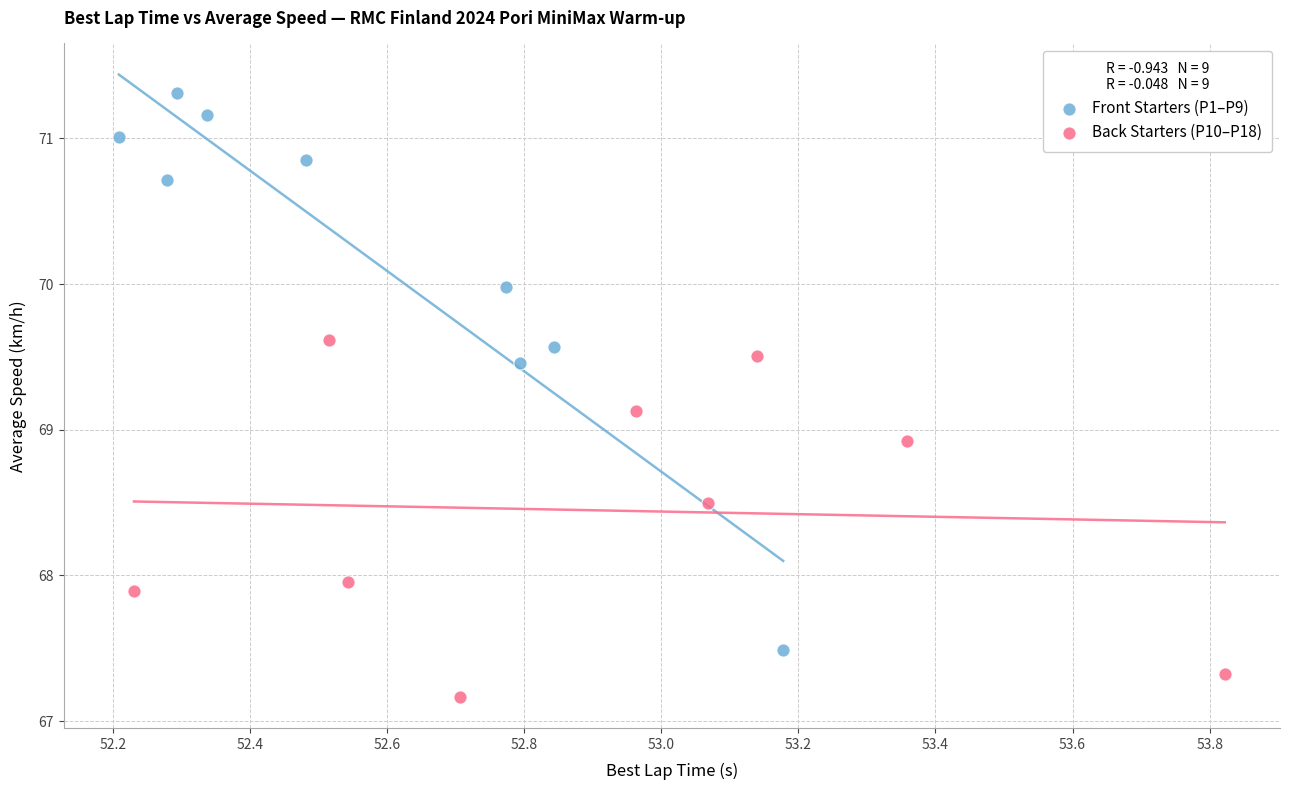

Which series reaches the maximum Y coordinate?

Front Starters (P1–P9)